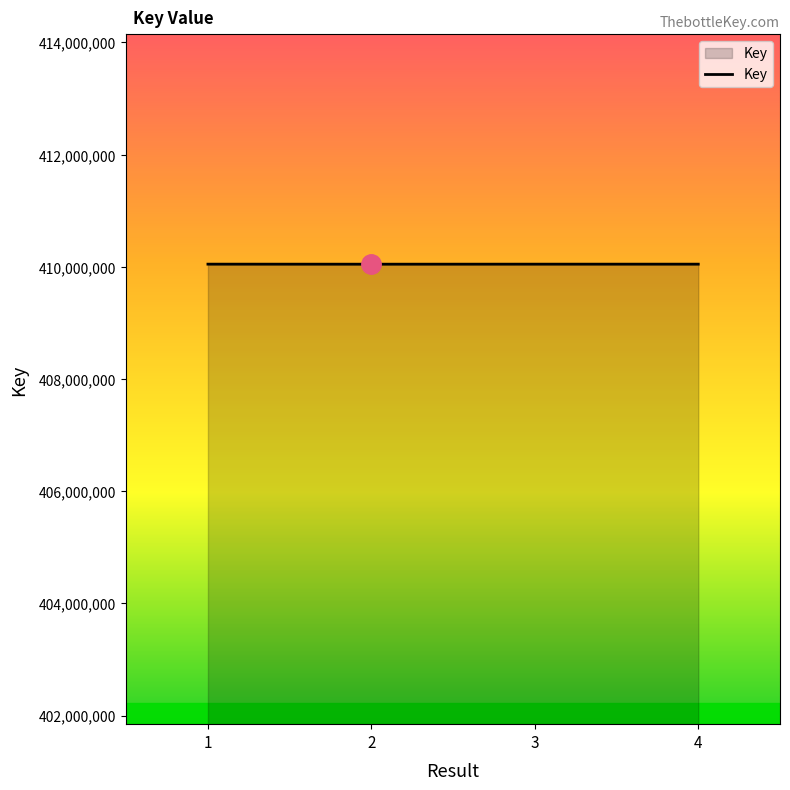

What is the smallest value displayed?

410047071